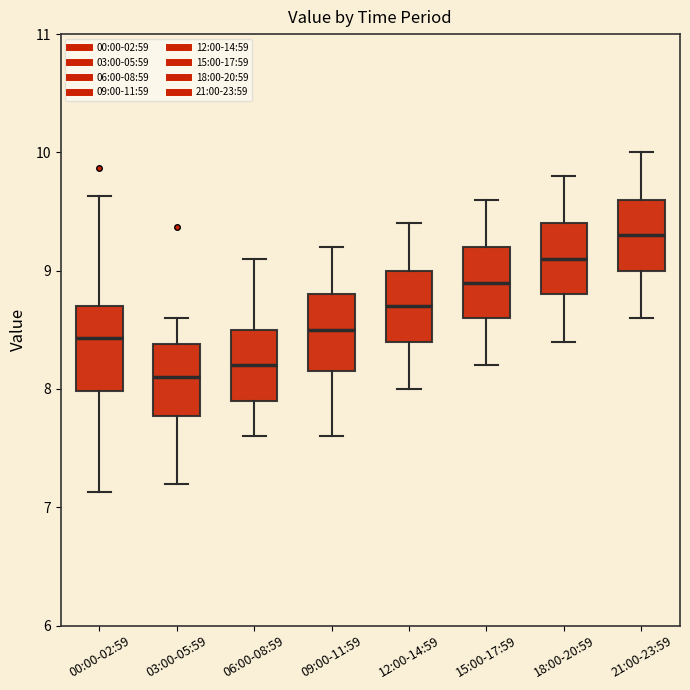

Reading left to right, read every box against the y-axis: the position of its median line, the range the box covers, and the ends of its whiskers. The values are not printed on the chart, so give them approximately, as read against the axis.

00:00-02:59: median 8.4, box 8.0 to 8.7, whiskers 7.1 to 9.6
03:00-05:59: median 8.1, box 7.8 to 8.4, whiskers 7.2 to 8.6
06:00-08:59: median 8.2, box 7.9 to 8.5, whiskers 7.6 to 9.1
09:00-11:59: median 8.5, box 8.2 to 8.8, whiskers 7.6 to 9.2
12:00-14:59: median 8.7, box 8.4 to 9.0, whiskers 8.0 to 9.4
15:00-17:59: median 8.9, box 8.6 to 9.2, whiskers 8.2 to 9.6
18:00-20:59: median 9.1, box 8.8 to 9.4, whiskers 8.4 to 9.8
21:00-23:59: median 9.3, box 9.0 to 9.6, whiskers 8.6 to 10.0